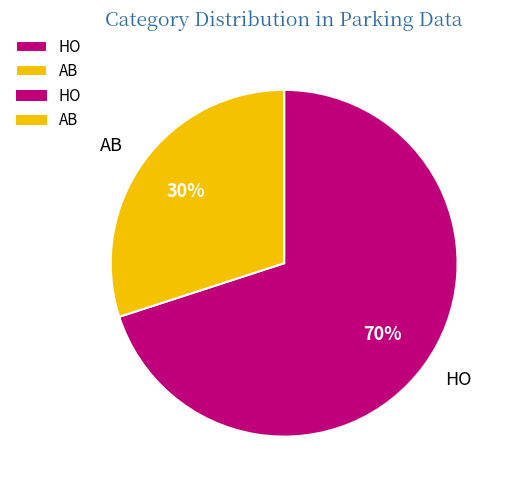

True or false: HO accounts for 76% of the total.

False